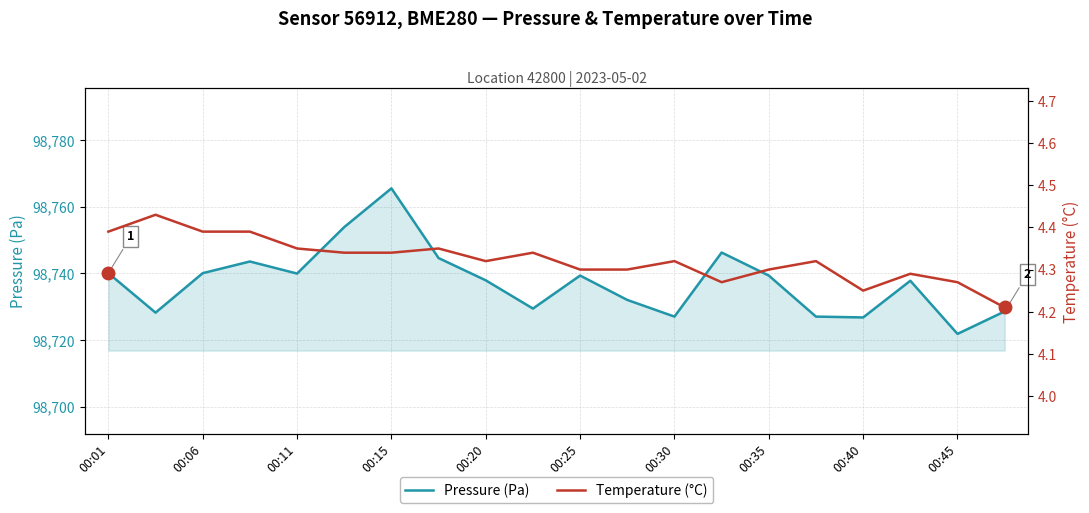

What is the sum of all Temperature (°C) values?

86.5